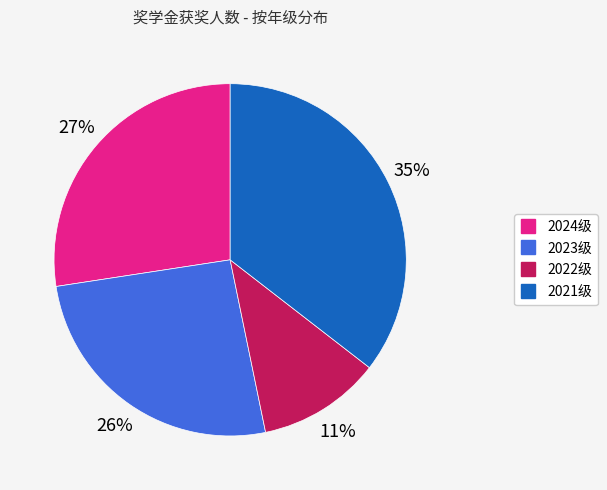

What is the largest slice in the pie chart?

2021级